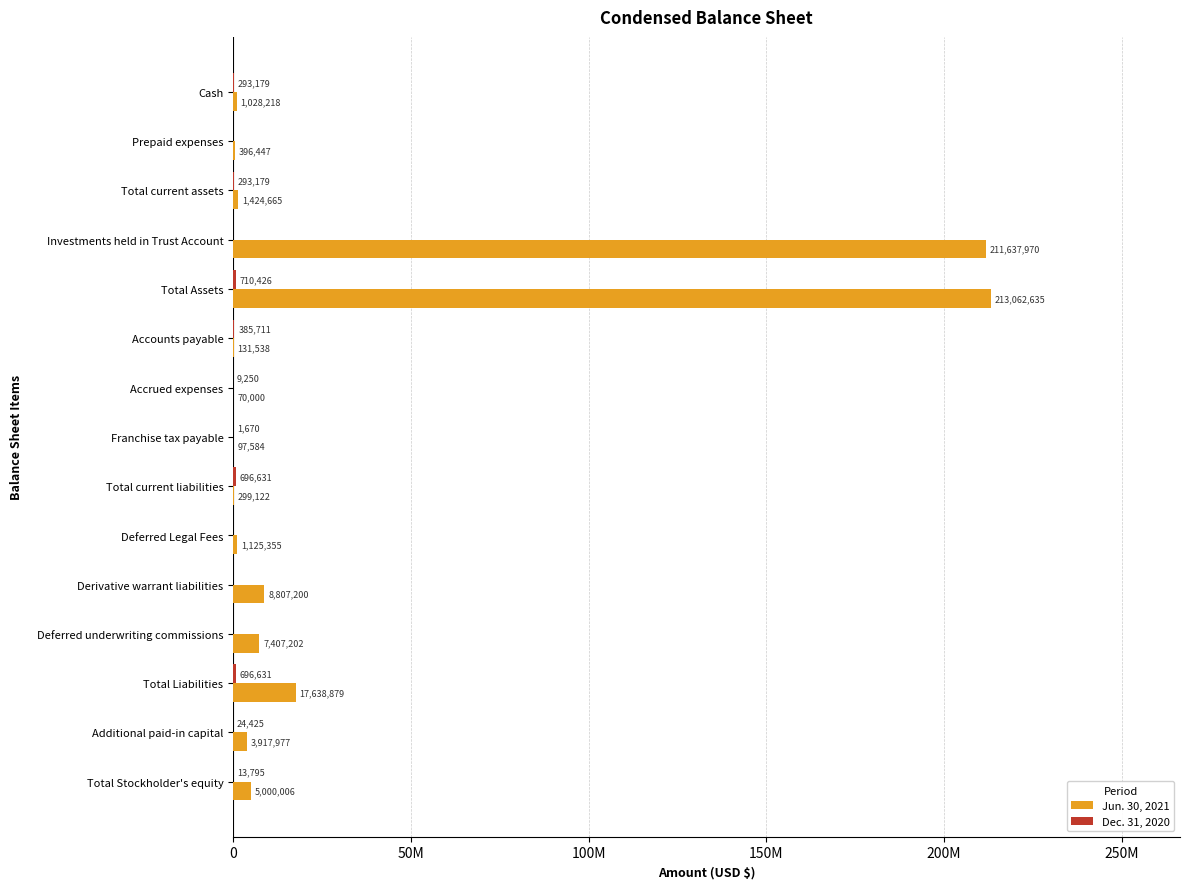

What are all the series names shown in the legend?

Jun. 30, 2021, Dec. 31, 2020